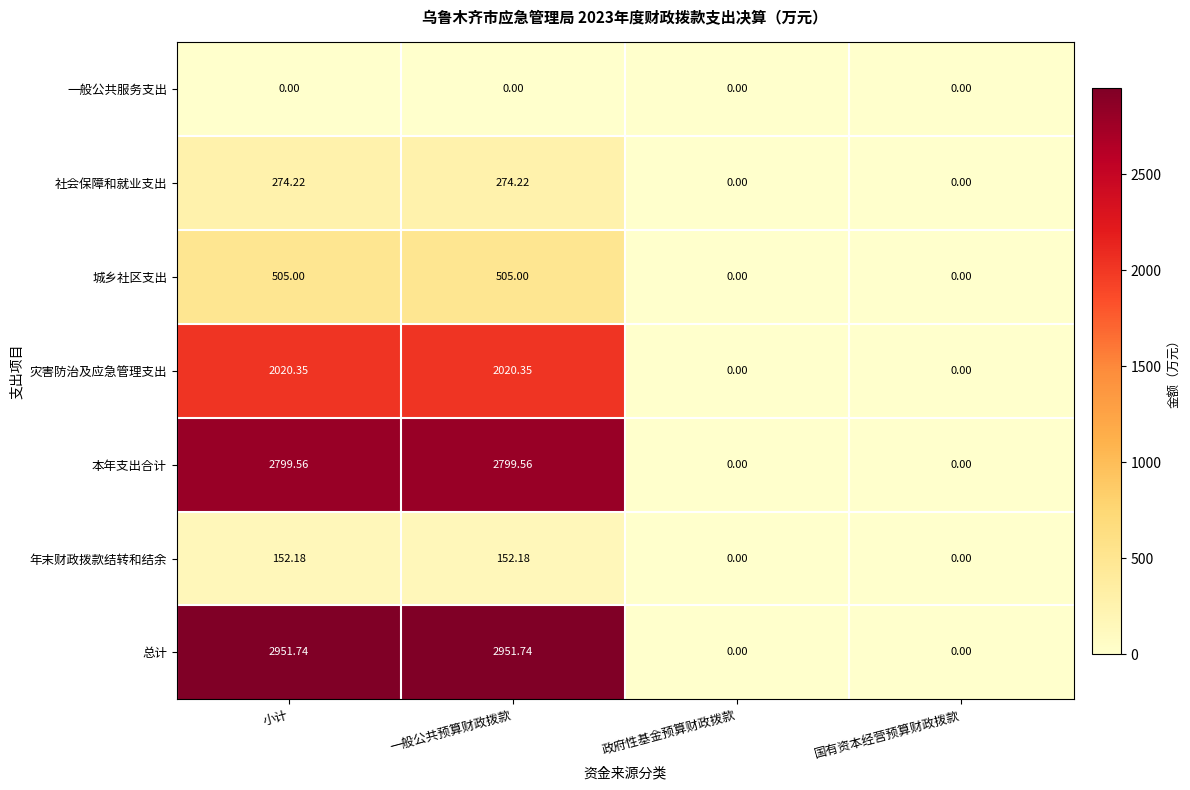

At which label does 总计 first exceed 2951?

小计